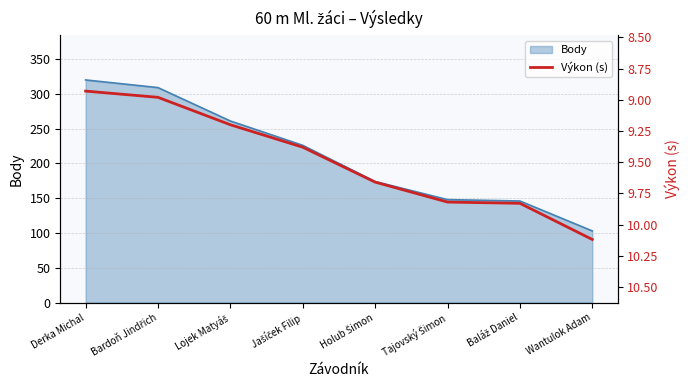

What is the minimum value shown in the chart?

8.9